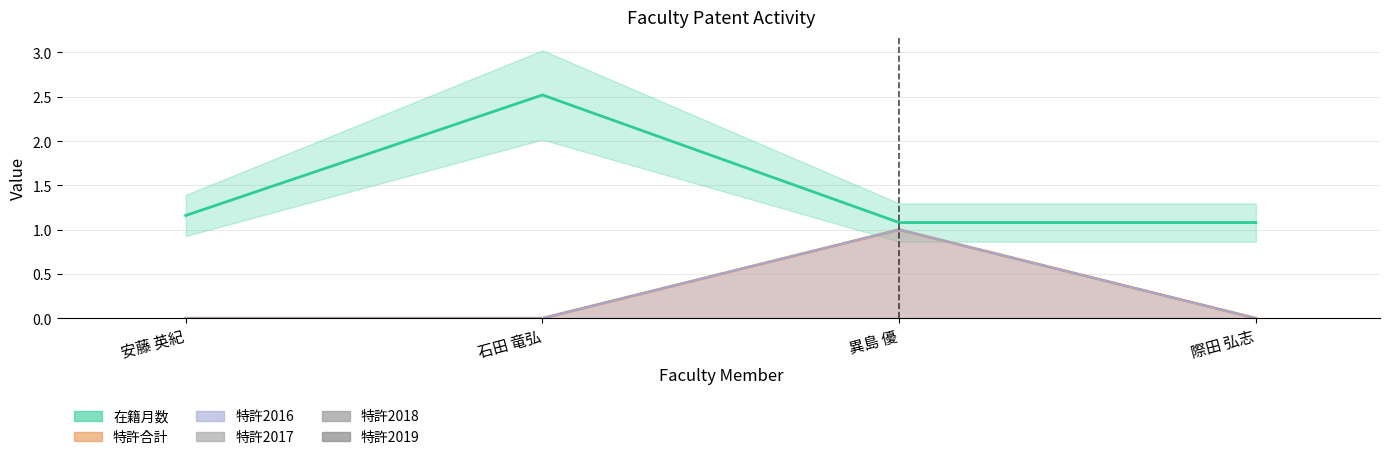

Which series has the largest range (max minus min)?

在籍月数